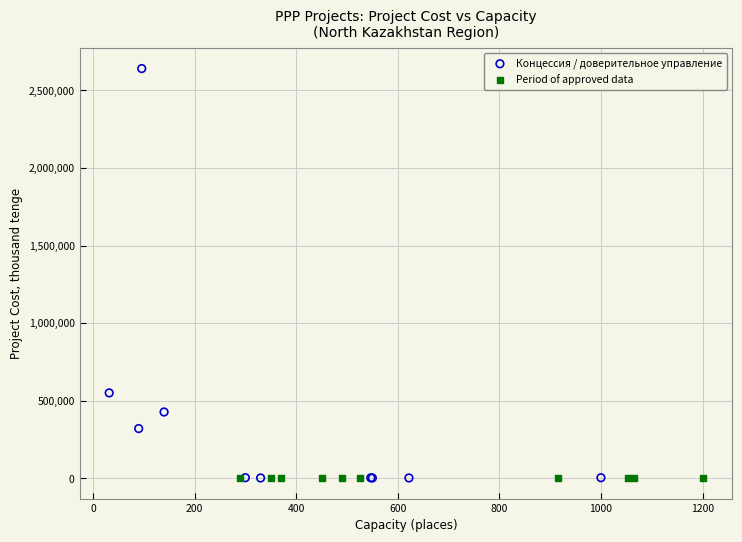

Which series has the largest Y range (max minus min)?

Концессия / доверительное управление